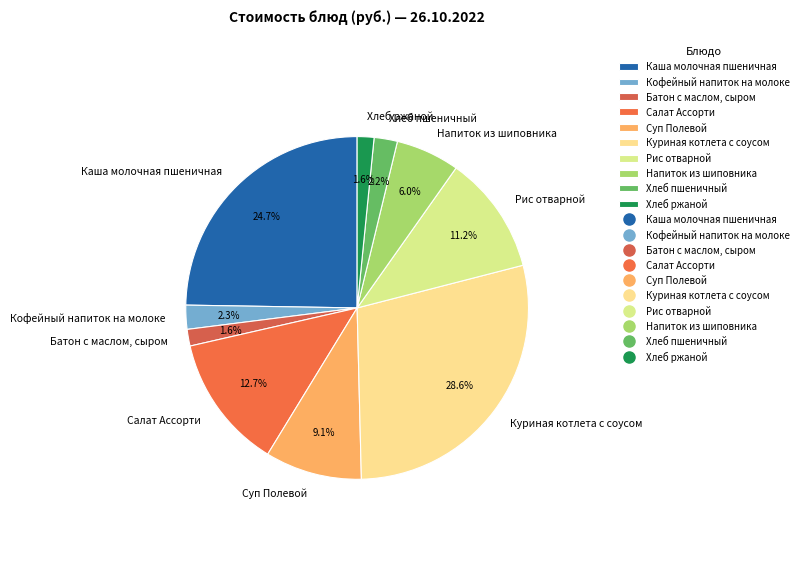

Which category has the biggest portion of the pie?

Куриная котлета с соусом